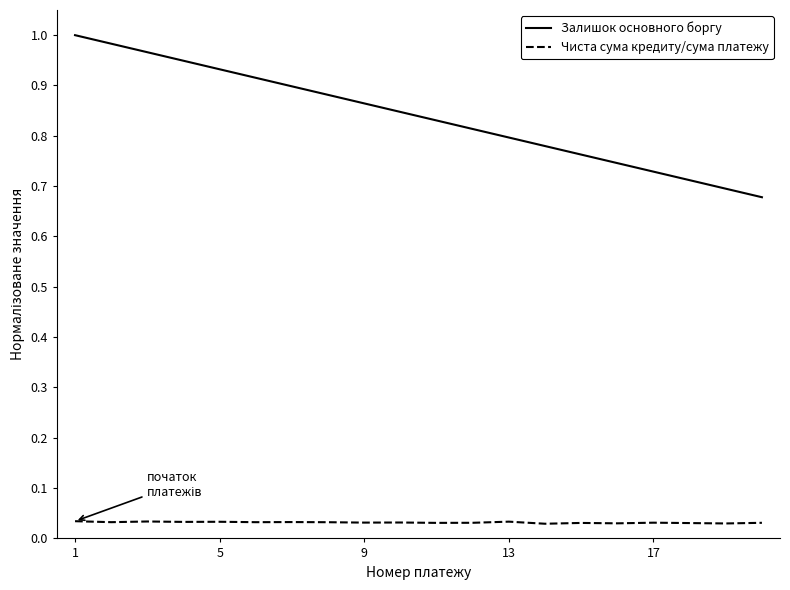

Which series has the largest total across all categories?

Залишок основного боргу